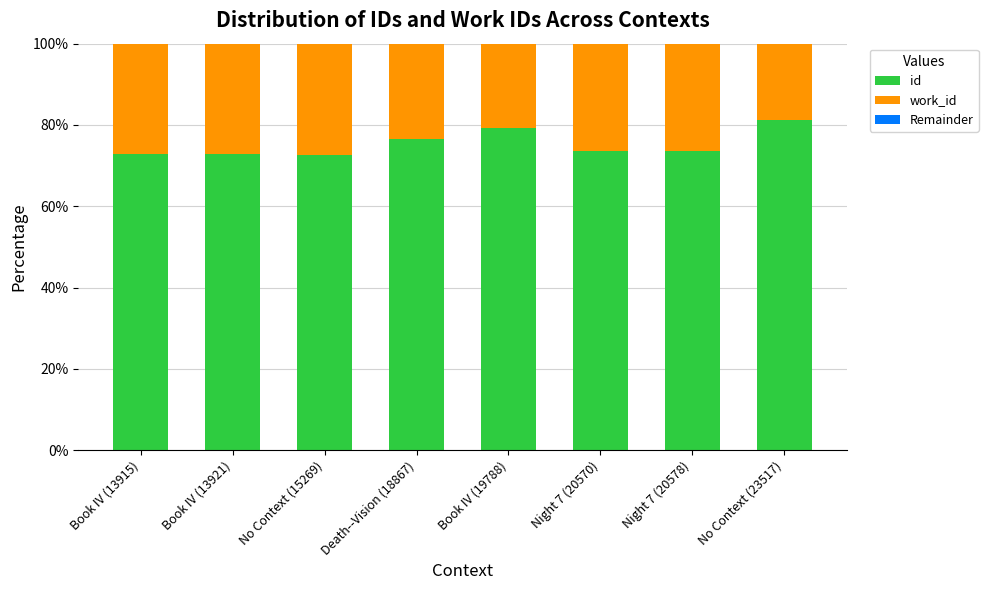

What is the maximum value for id?

81.3